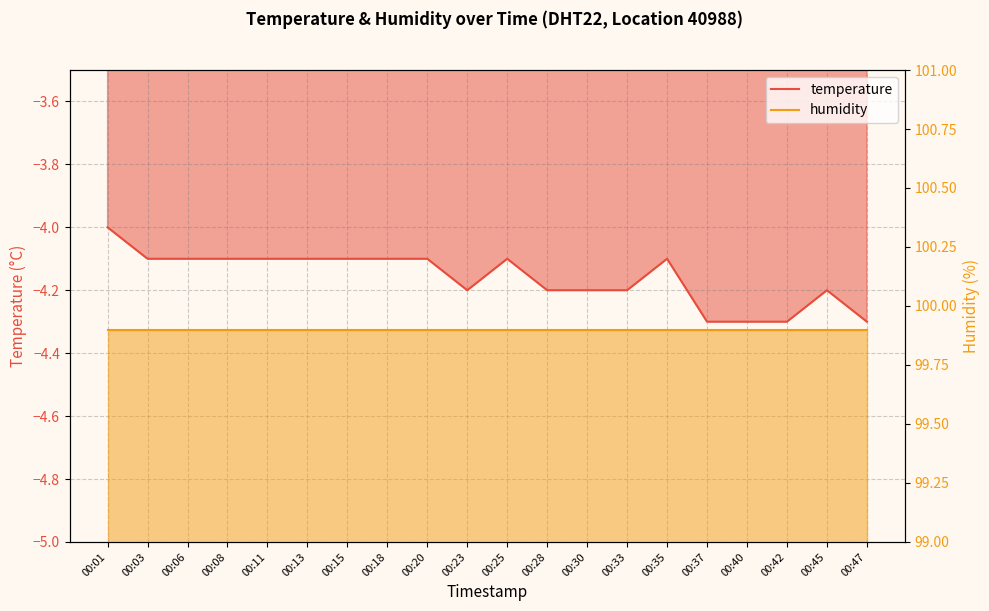

True or false: temperature and humidity intersect in this chart.

False